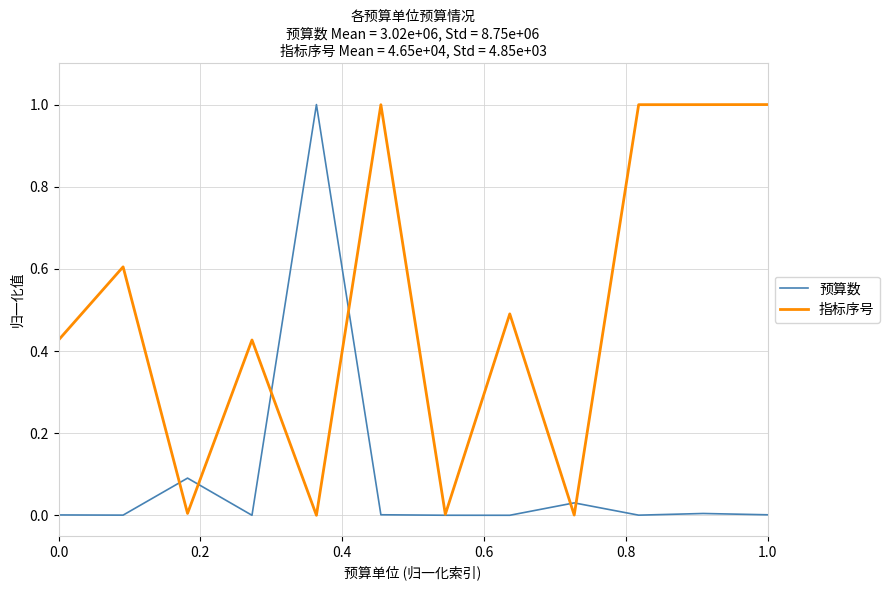

Rank the series by their average value, from lowest to highest.

预算数, 指标序号